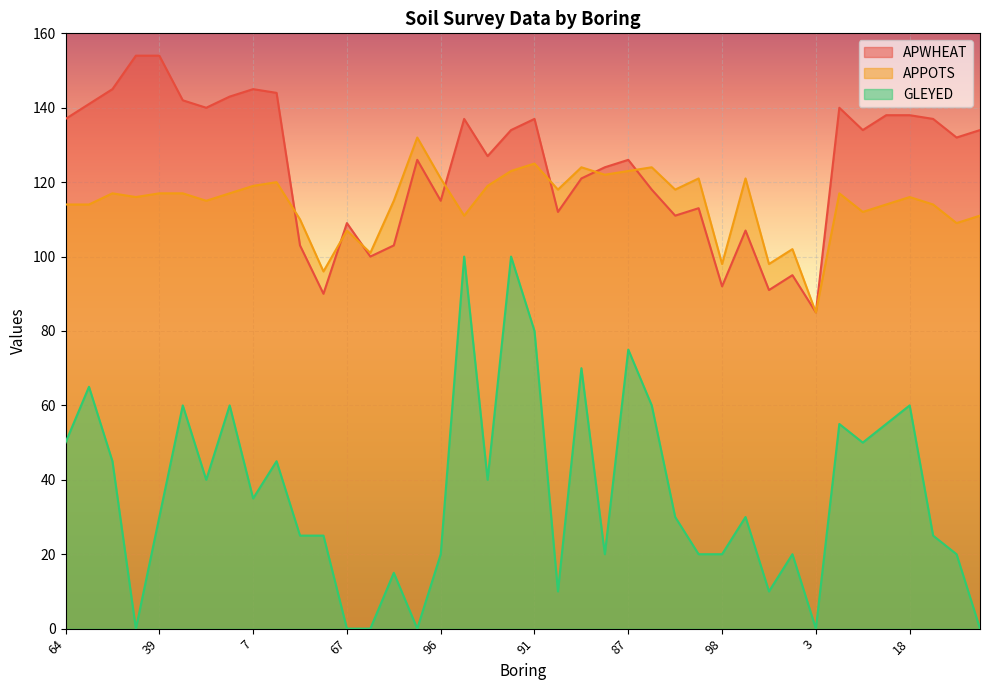

What is the label of the 17th point from the right?

92